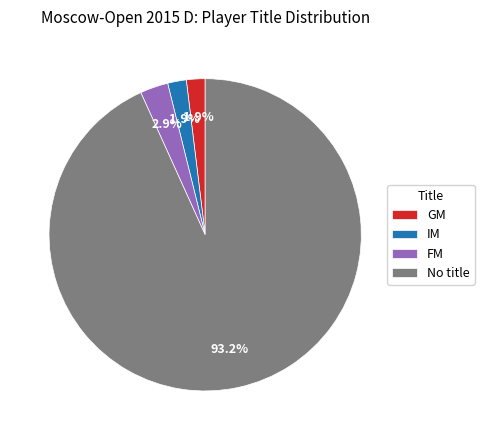

Combined, do FM and IM account for over 50%?

No